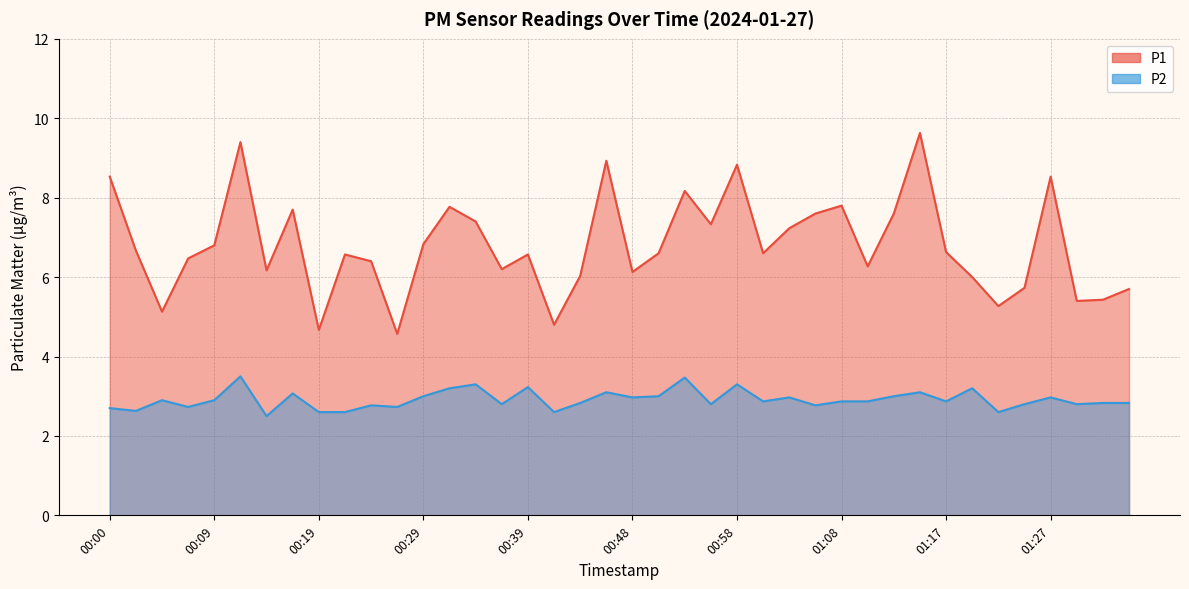

The P2 series shows 3.3 at 00:58. True or false?

True